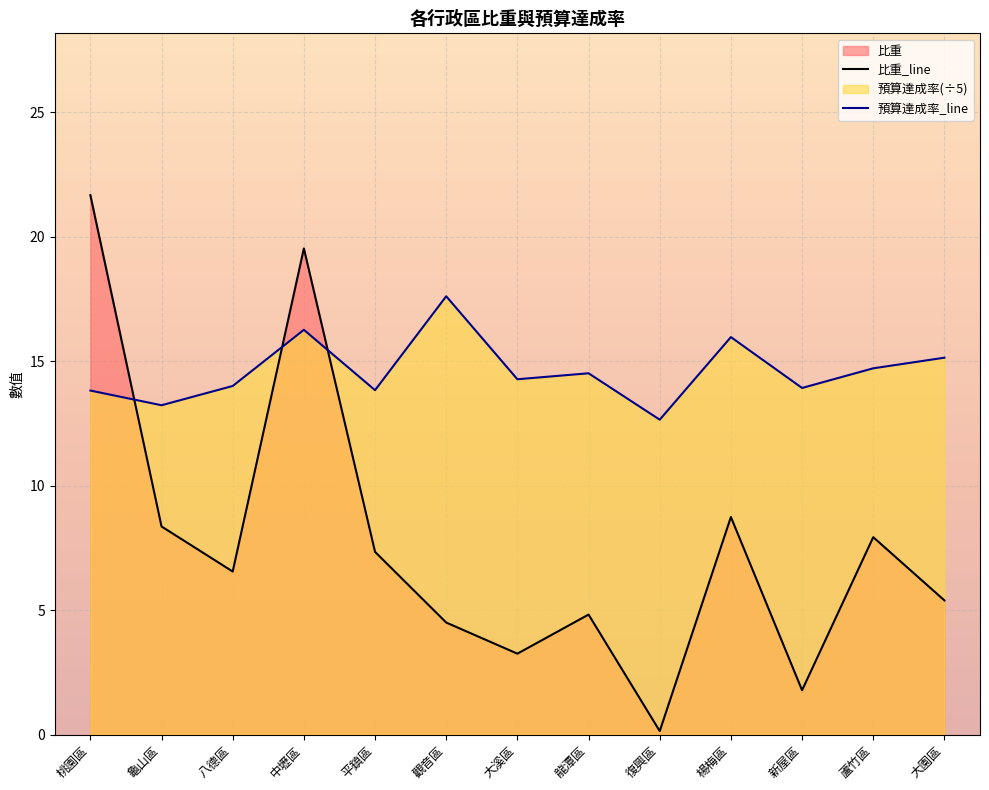

How many data points does each series have?

13